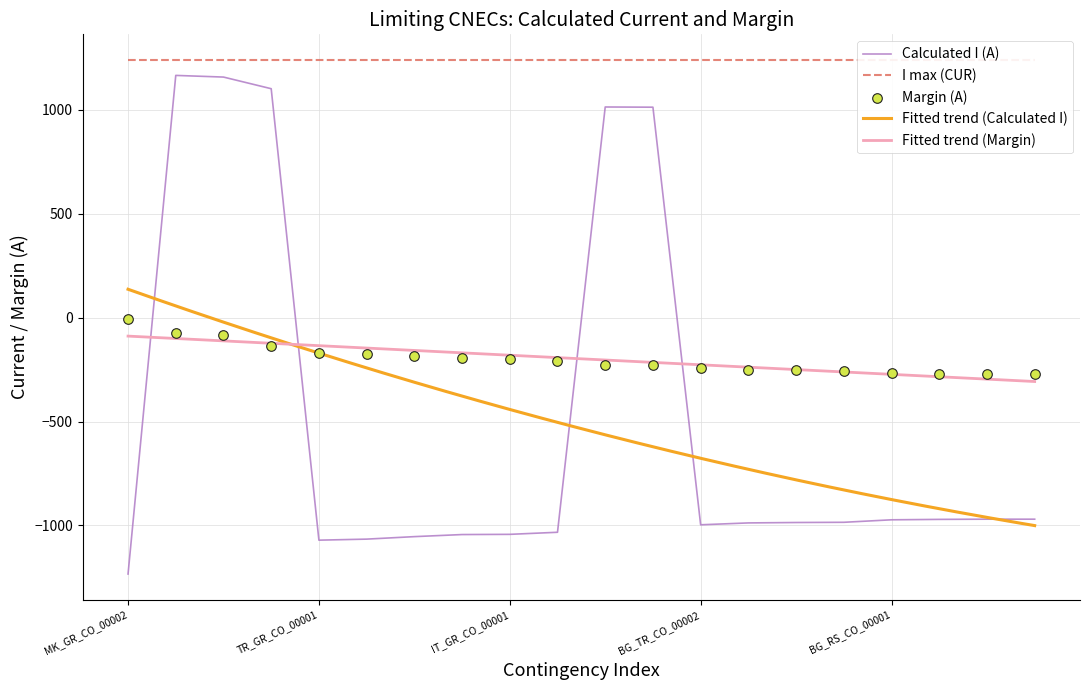

What is the highest value of the Calculated I (A) series?

1166